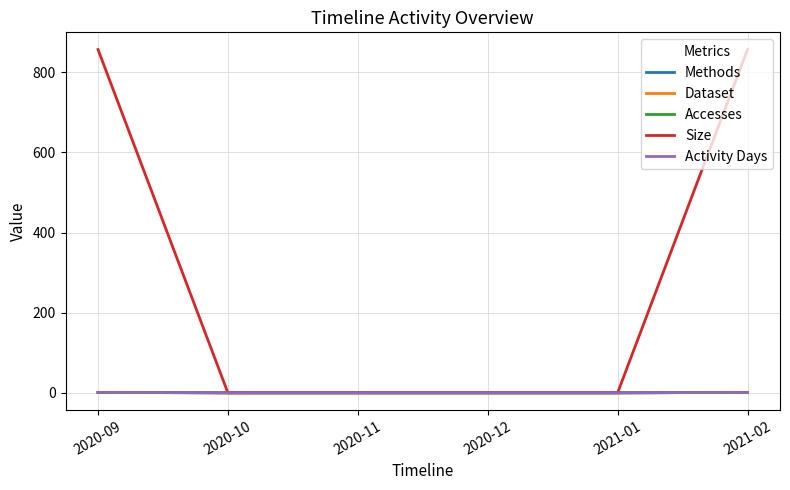

Does the chart display data point markers on the line(s)?

No